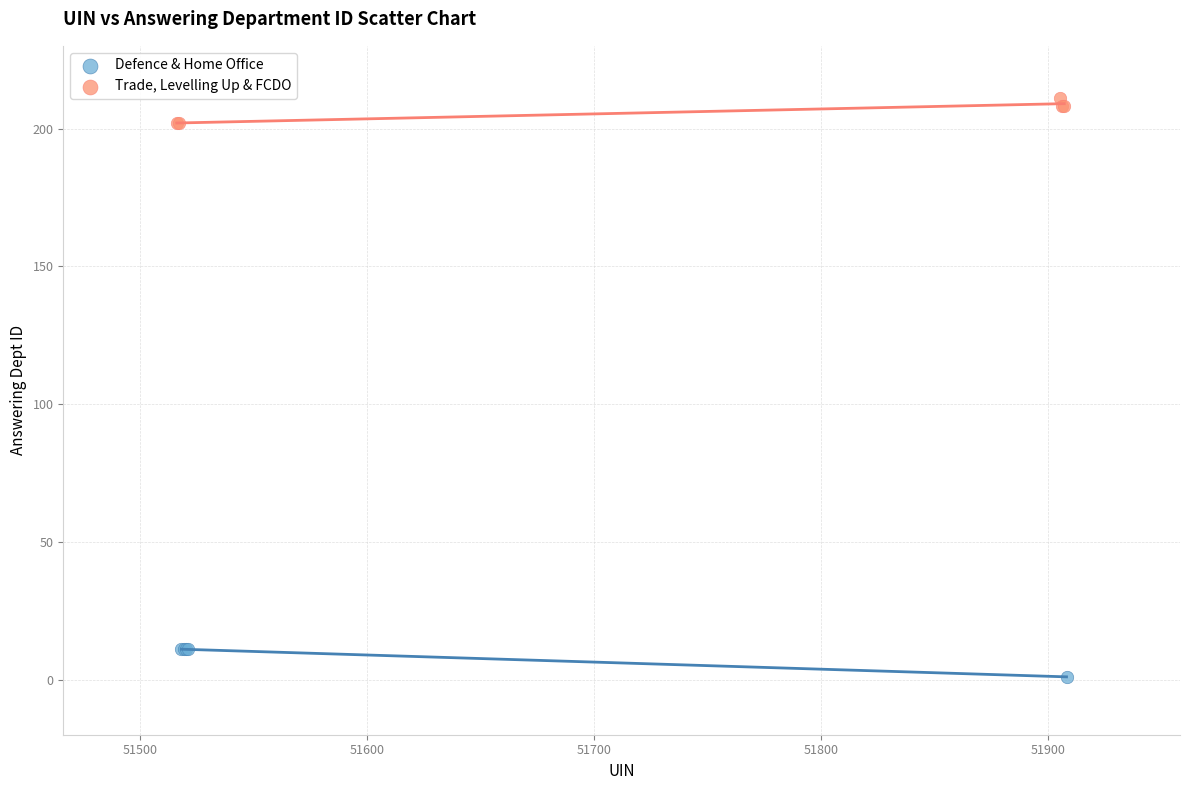

Which series reaches the minimum Y coordinate?

Defence & Home Office